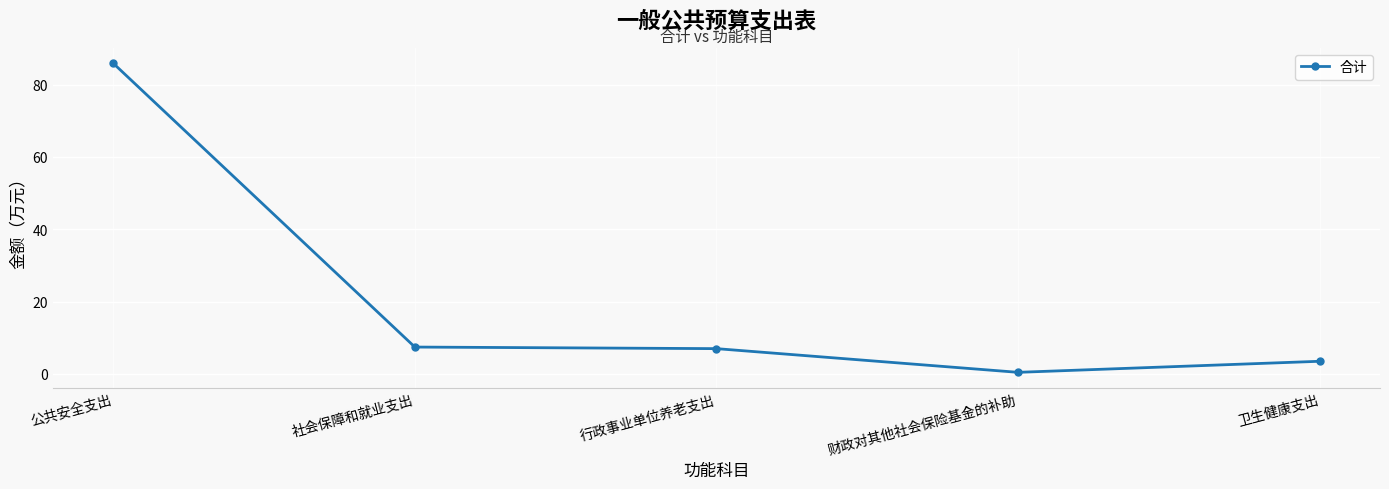

What is the average value?

20.9